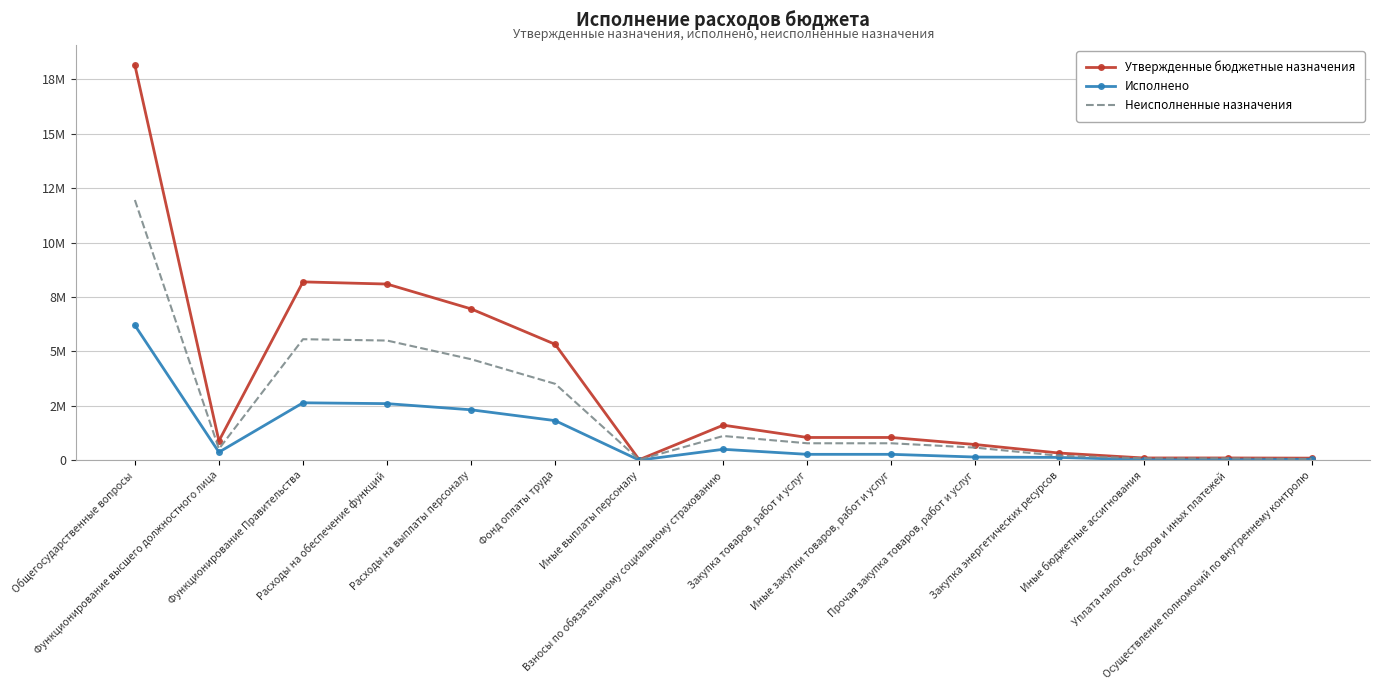

What is the highest value of the Утвержденные бюджетные назначения series?

18149400.0